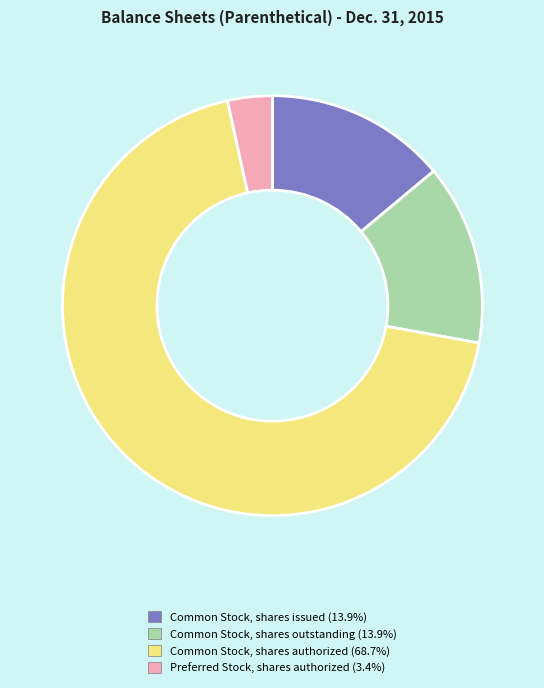

Does any single category account for the majority?

Yes